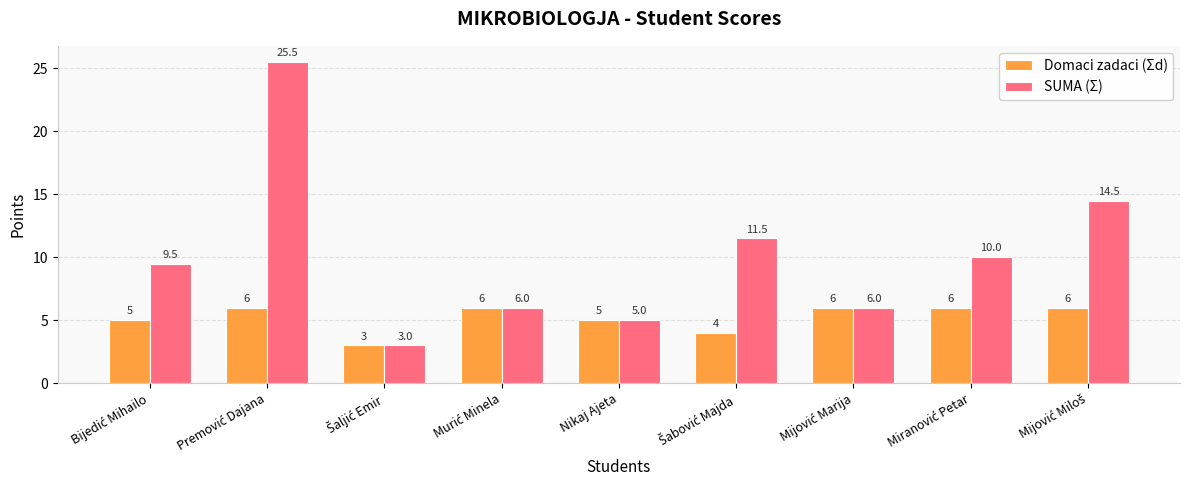

Which series has the widest spread of values?

SUMA (Σ)